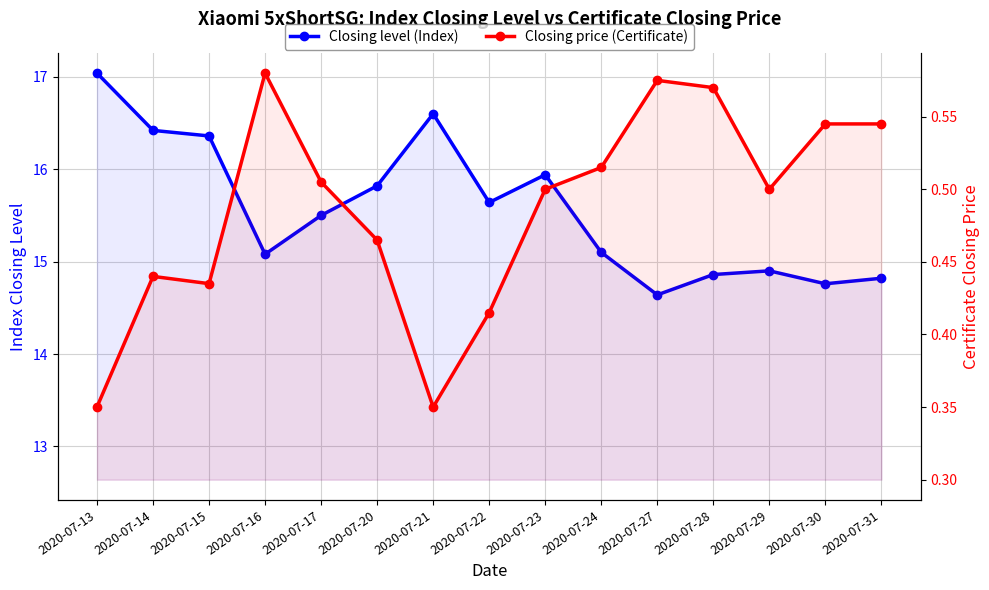

At how many categories does at least one series exceed 0?

15